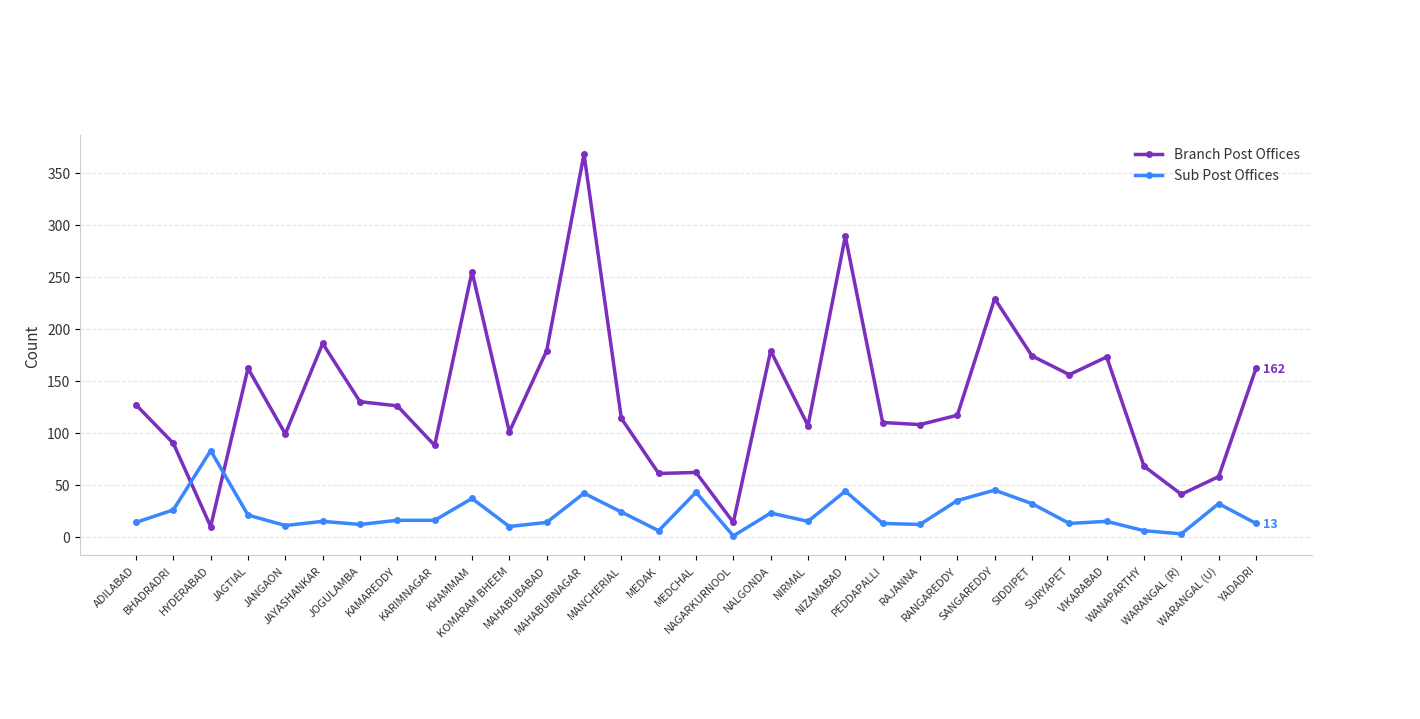

Rank the series at SANGAREDDY from highest to lowest value.

Branch Post Offices, Sub Post Offices